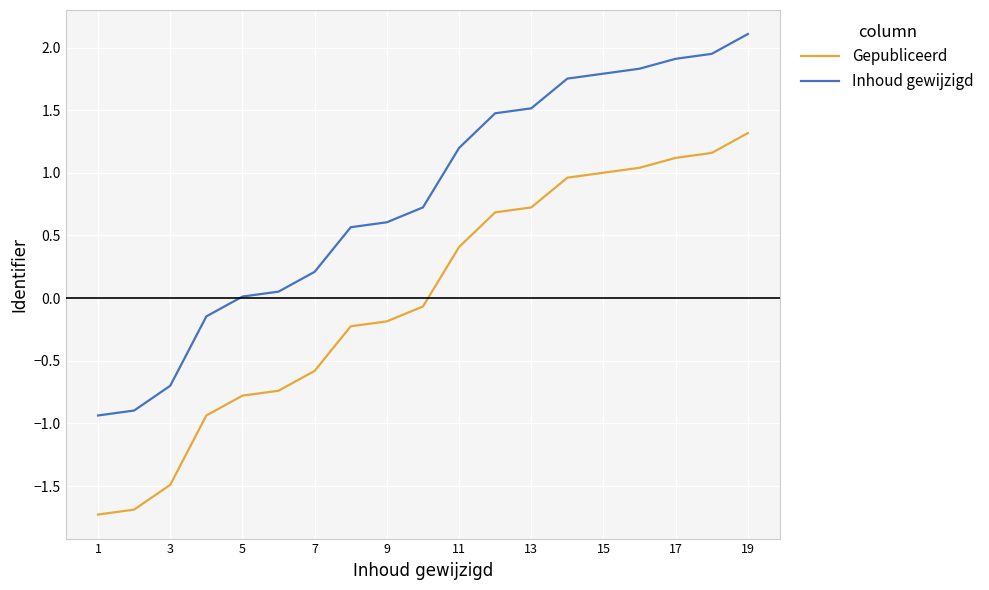

What is the difference between the maximum and minimum values in the Inhoud gewijzigd series?

3.0